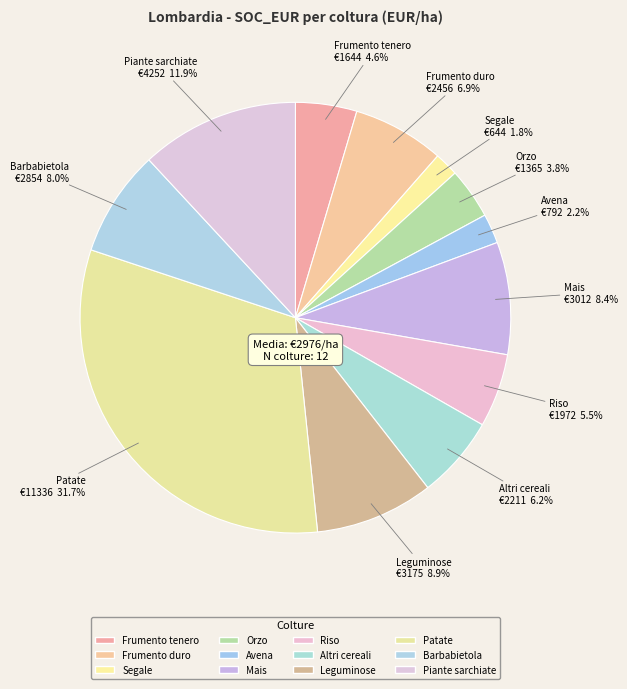

To the nearest percent, what is the combined percentage of Frumento duro and Mais?

15%